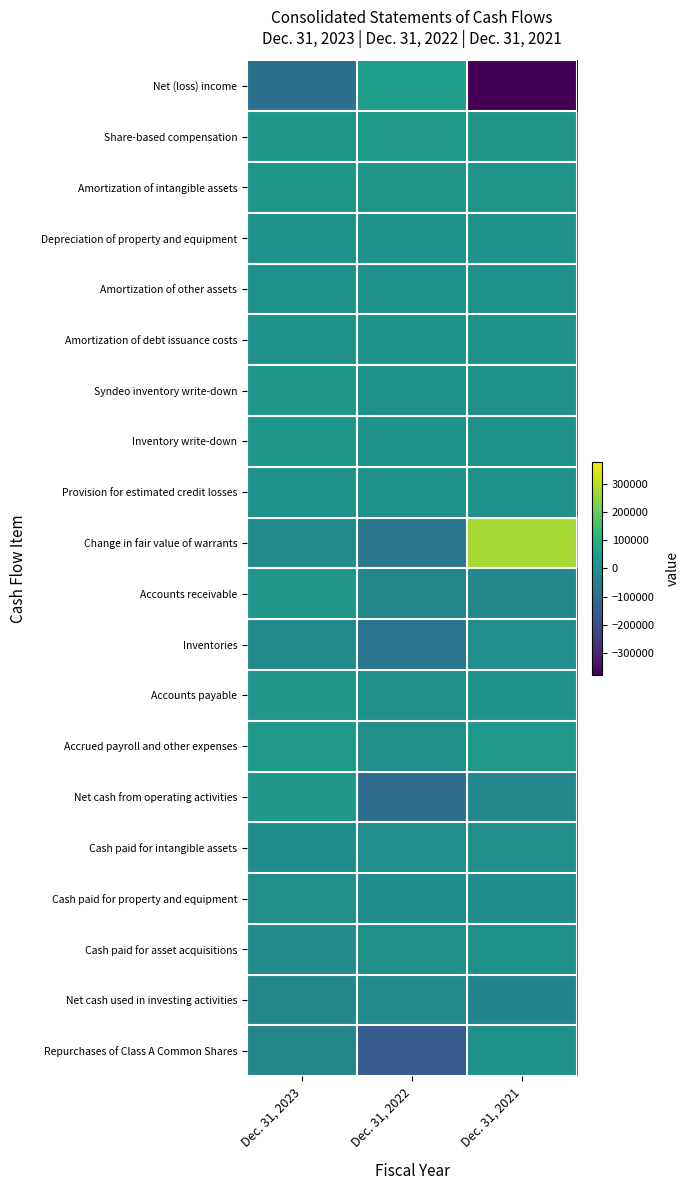

Rank the series at Dec. 31, 2023 from highest to lowest value.

Accrued payroll and other expenses, Share-based compensation, Net cash from operating activities, Amortization of intangible assets, Syndeo inventory write-down, Inventory write-down, Accounts receivable, Accounts payable, Depreciation of property and equipment, Provision for estimated credit losses, Amortization of debt issuance costs, Amortization of other assets, Cash paid for property and equipment, Cash paid for intangible assets, Change in fair value of warrants, Cash paid for asset acquisitions, Inventories, Repurchases of Class A Common Shares, Net cash used in investing activities, Net (loss) income